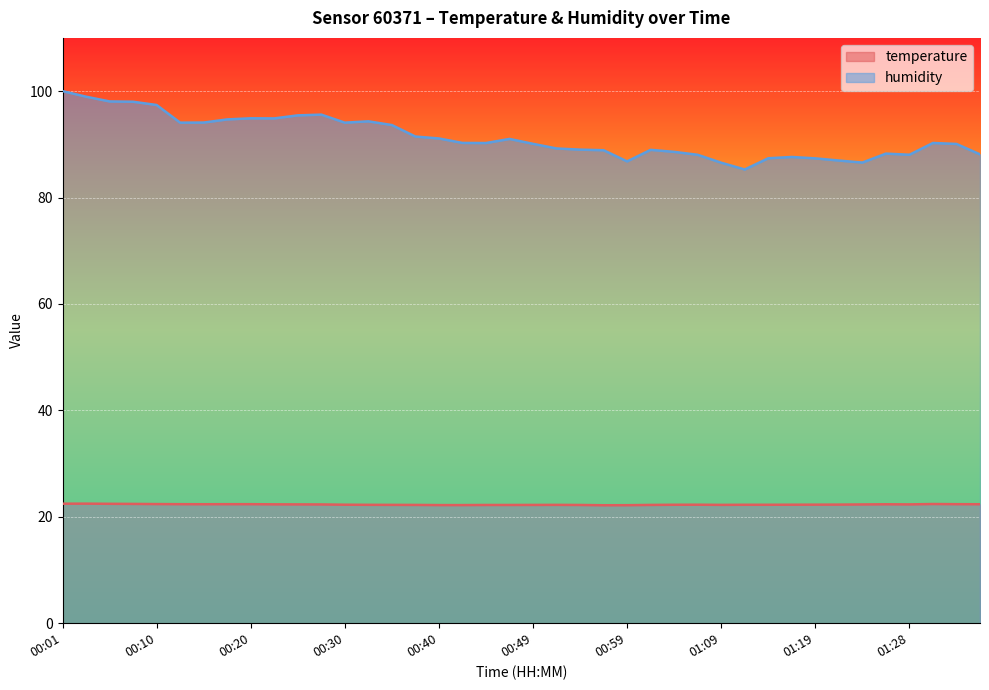

The temperature series shows 22.3 at 00:30. True or false?

True